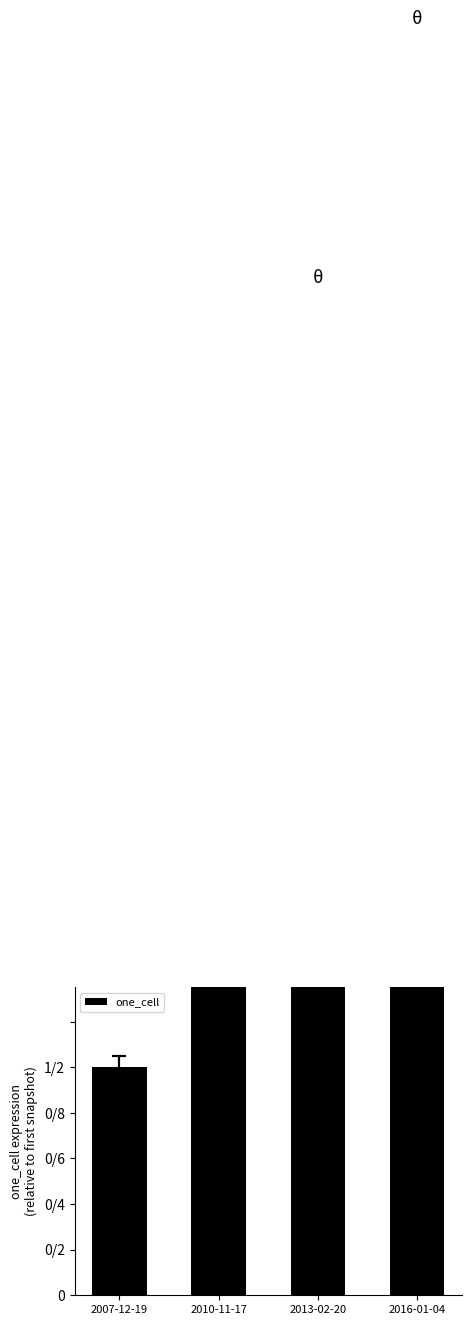

What is the difference between the maximum and second lowest values?

3.8